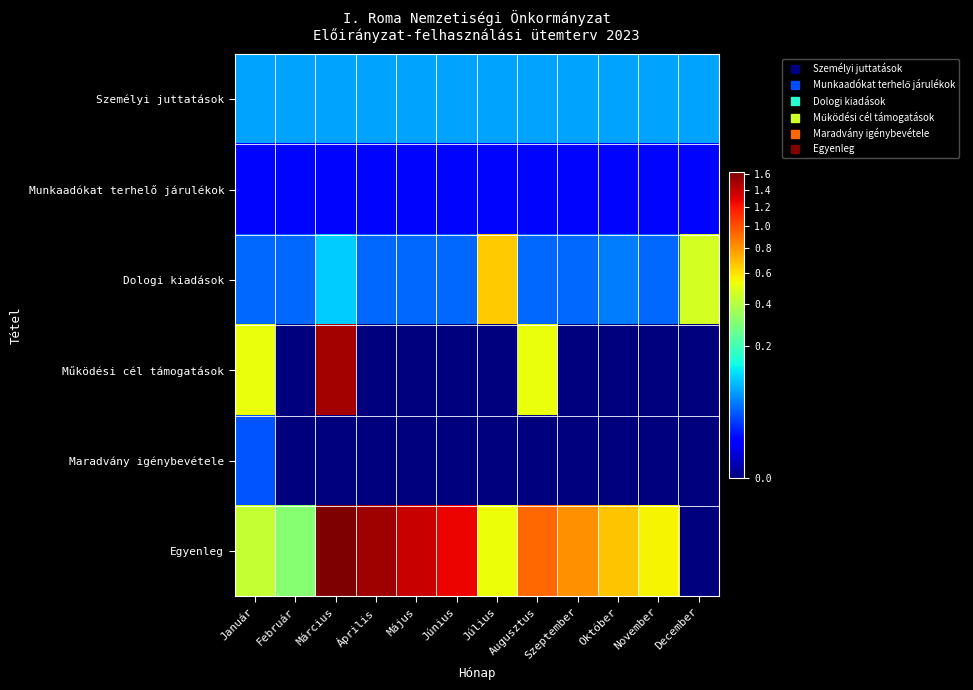

At Október, list the series in order from largest to smallest.

Egyenleg, Személyi juttatások, Dologi kiadások, Munkaadókat terhelő járulékok, Működési cél támogatások, Maradvány igénybevétele